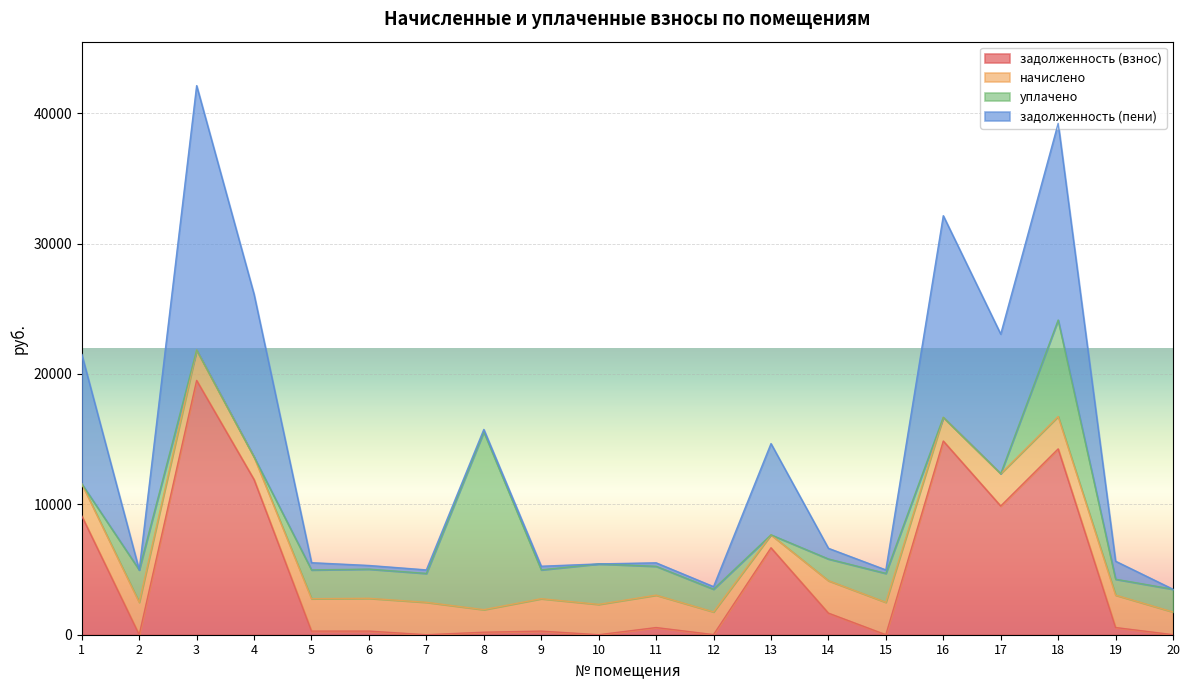

True or false: задолженность (пени) and задолженность (взнос) cross at least once.

False